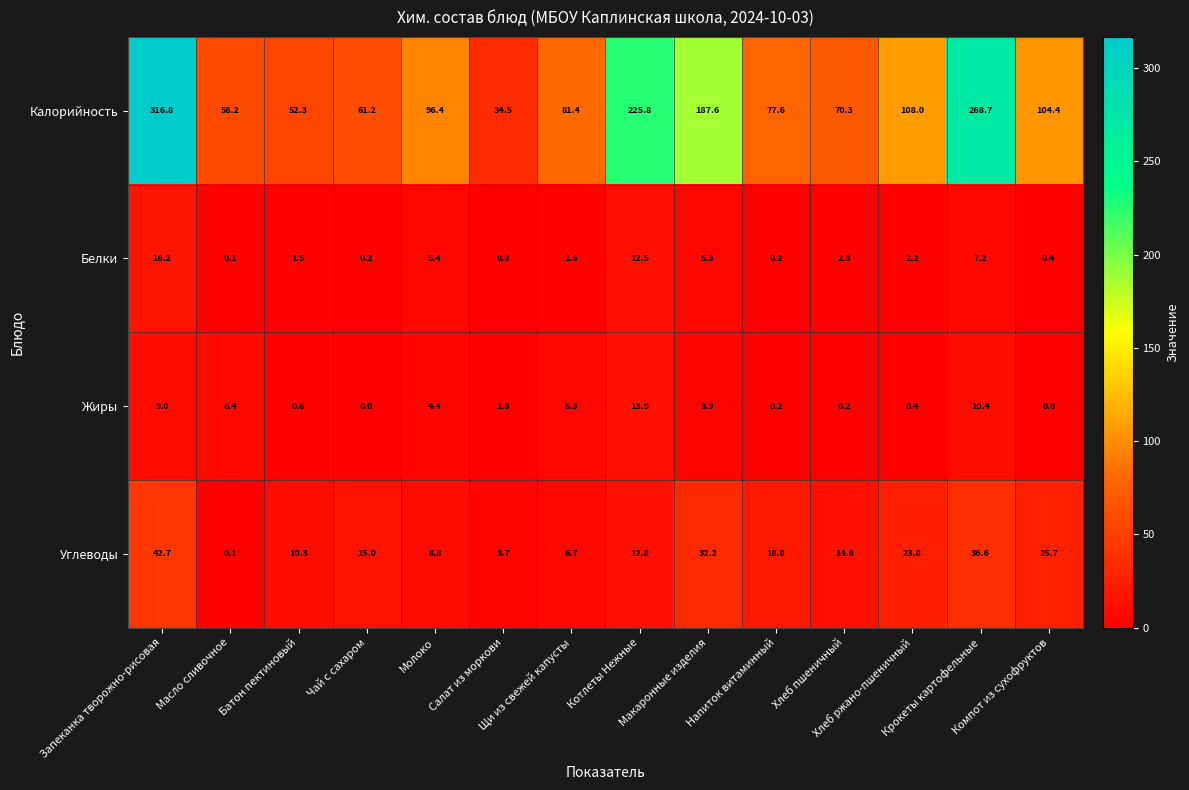

What is the difference between the maximum and minimum values in the Белки series?

16.1